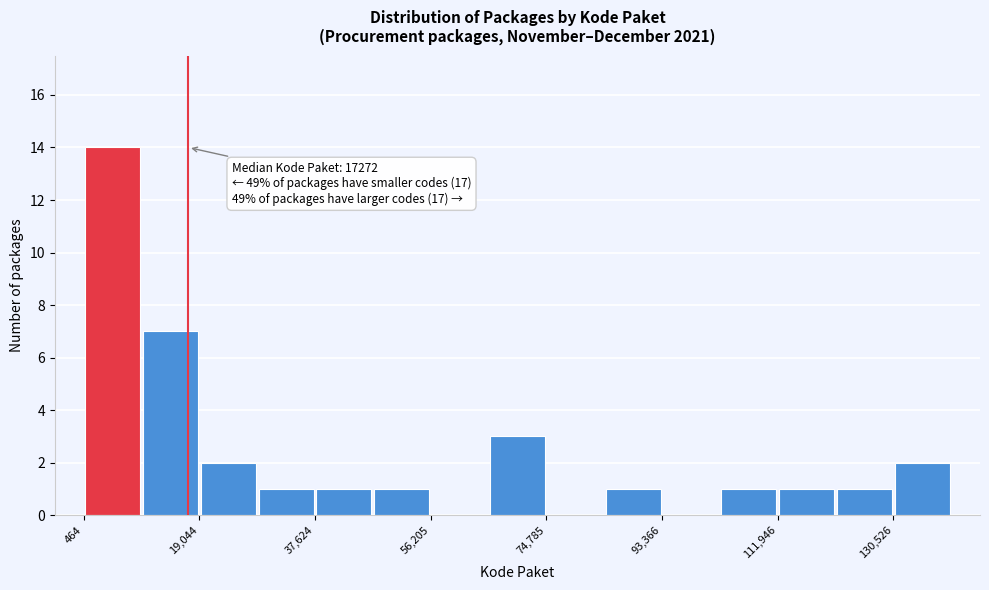

Which range on the x-axis has the tallest bar?

0 to 10000